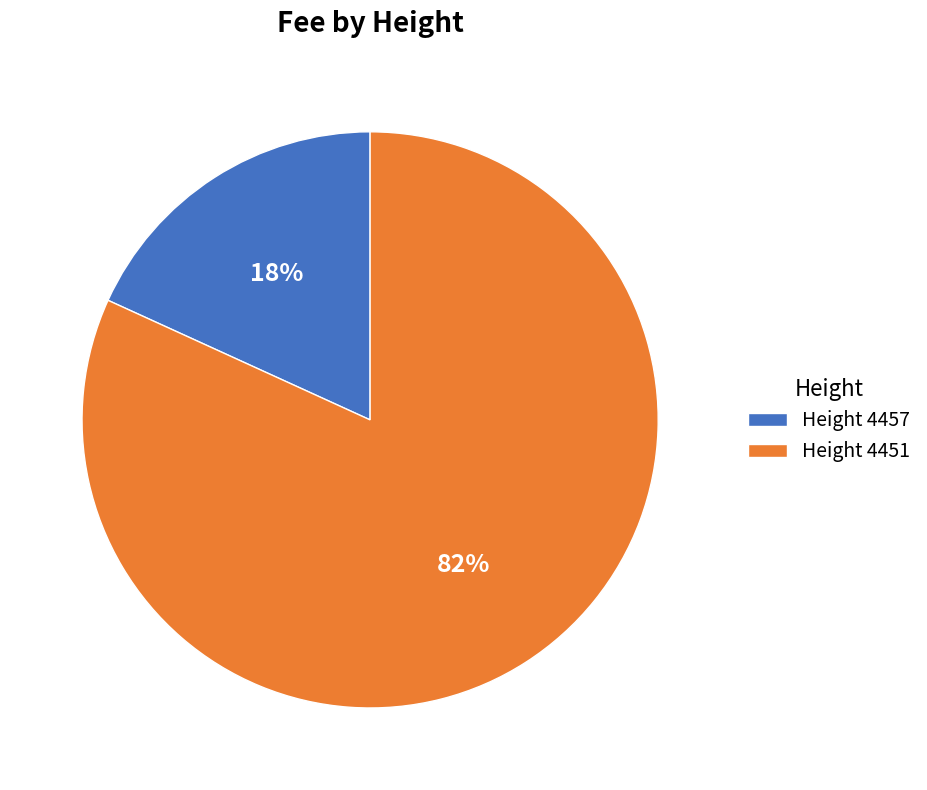

Is it true that Height 4451 is 90% of the pie?

False